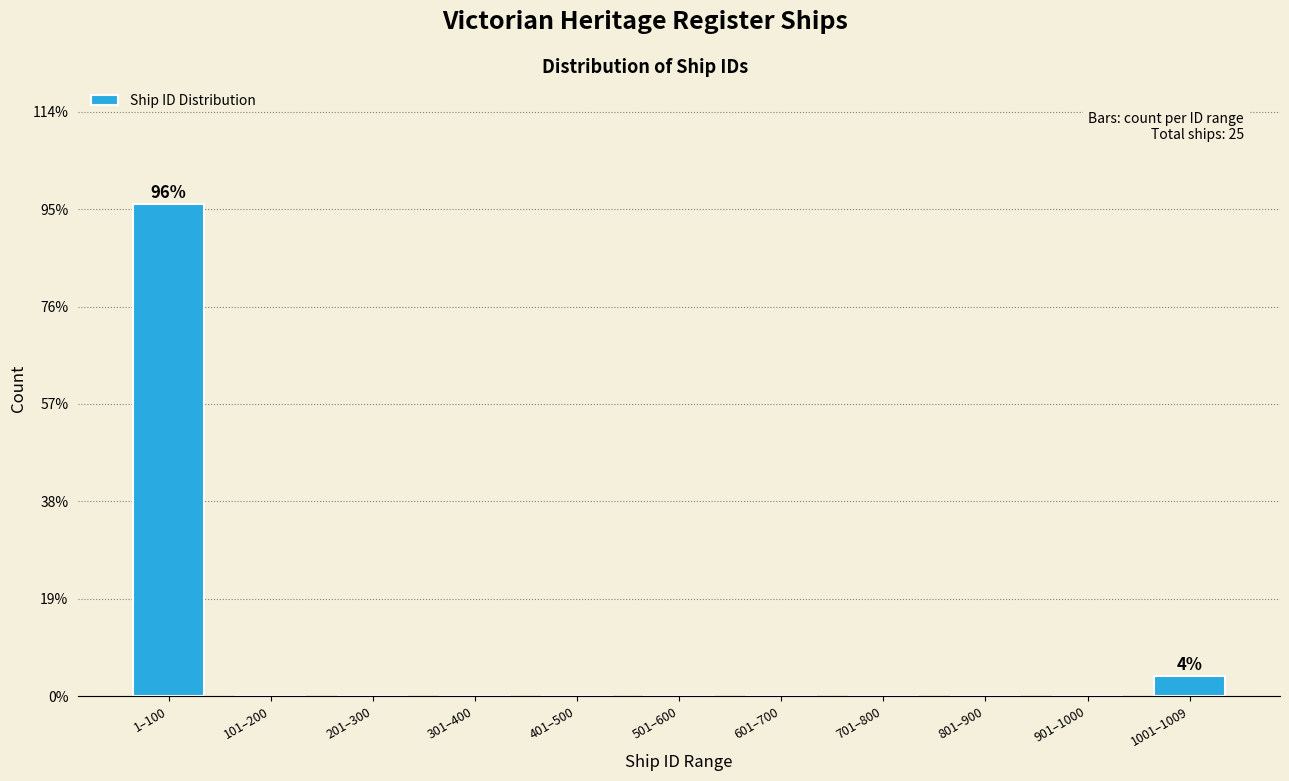

Reading right to left, extract all data points from this chart.

1001–1009=4	901–1000=0	801–900=0	701–800=0	601–700=0	501–600=0	401–500=0	301–400=0	201–300=0	101–200=0	1–100=96